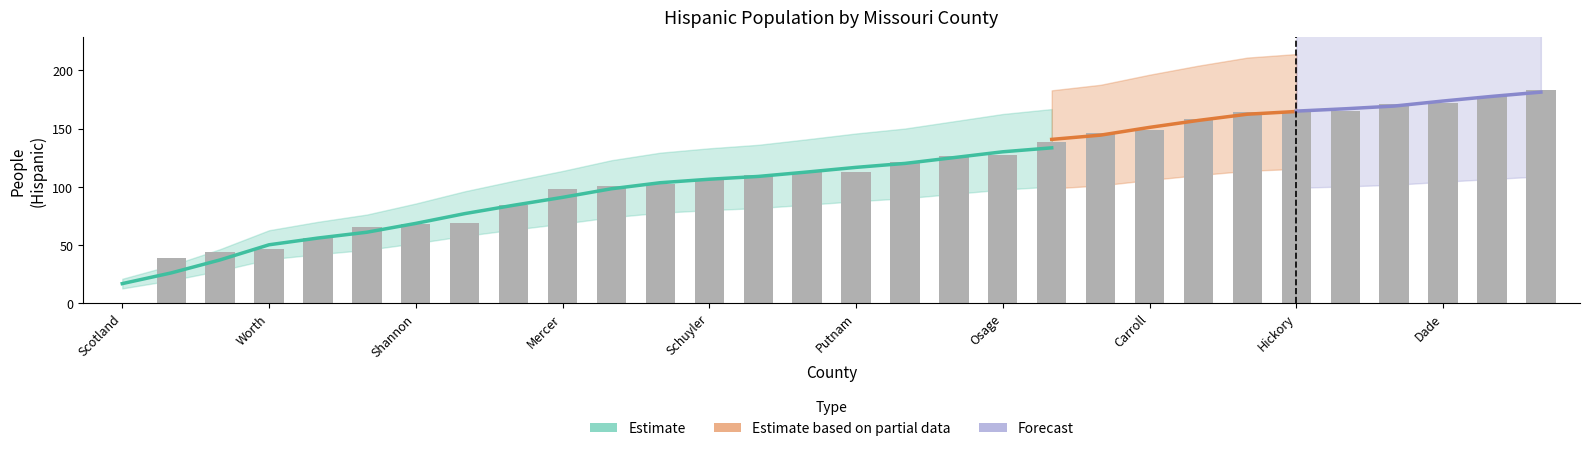

List the labels in order of value, largest first.

Carter, Iron, Dade, Bollinger, Hickory, Oregon, Ripley, Ozark, Carroll, Monroe, Daviess, Osage, Maries, Shelby, Gasconade, Putnam, Gentry, Schuyler, Lewis, Ralls, Mercer, Atchison, Chariton, Shannon, Holt, Clark, Worth, Reynolds, Knox, Scotland